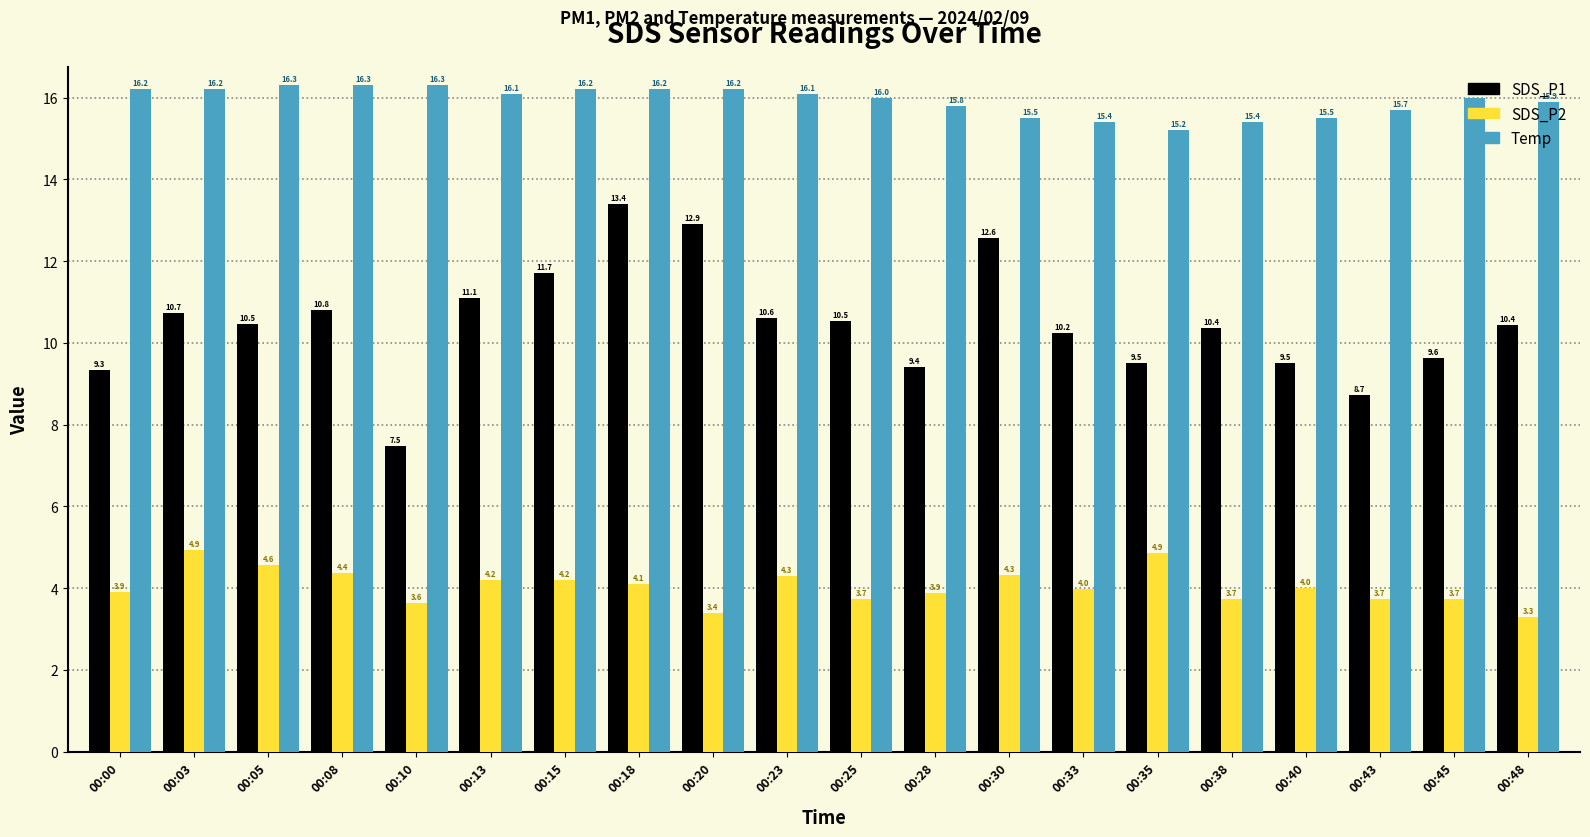

Reading left to right, extract all data points from this chart.

SDS_P1: 9.3	10.7	10.5	10.8	7.5	11.1	11.7	13.4	12.9	10.6	10.5	9.4	12.6	10.2	9.5	10.4	9.5	8.7	9.6	10.4
SDS_P2: 3.9	4.9	4.6	4.4	3.6	4.2	4.2	4.1	3.4	4.3	3.7	3.9	4.3	4.0	4.9	3.7	4.0	3.7	3.7	3.3
Temp: 16.2	16.2	16.3	16.3	16.3	16.1	16.2	16.2	16.2	16.1	16.0	15.8	15.5	15.4	15.2	15.4	15.5	15.7	16.0	15.9